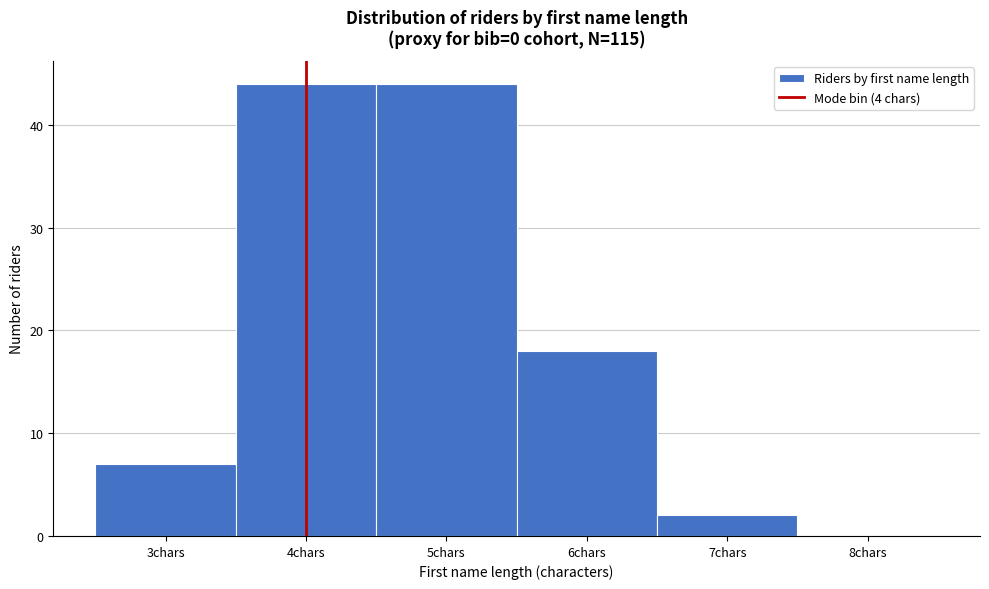

Reading left to right, extract all data points from this chart.

3chars=7	4chars=44	5chars=44	6chars=18	7chars=2	8chars=0